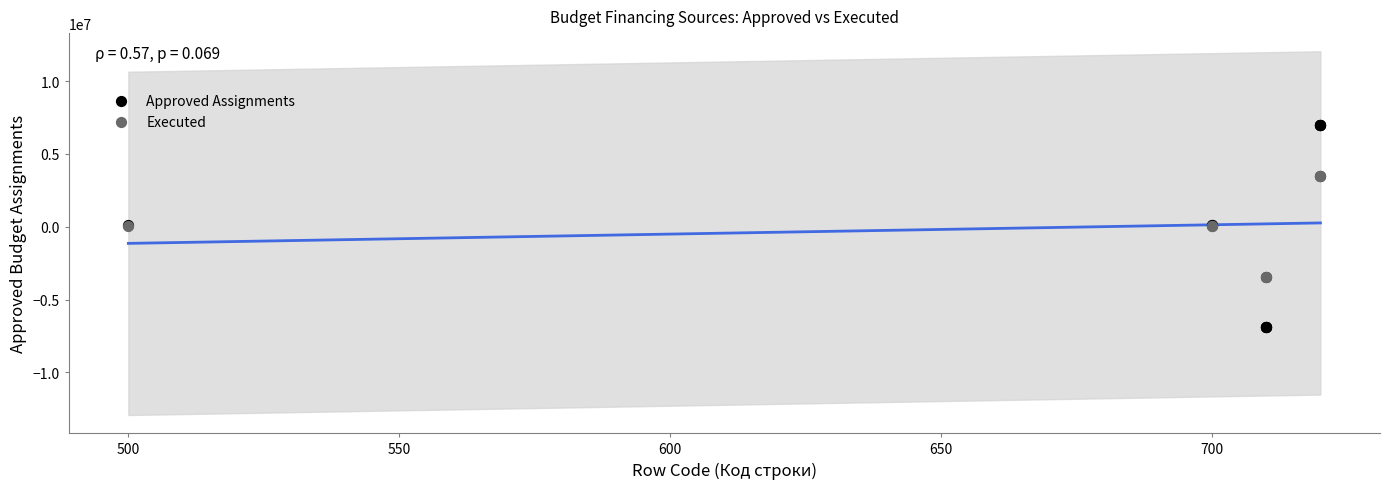

Which series reaches the minimum Y coordinate?

Approved Assignments